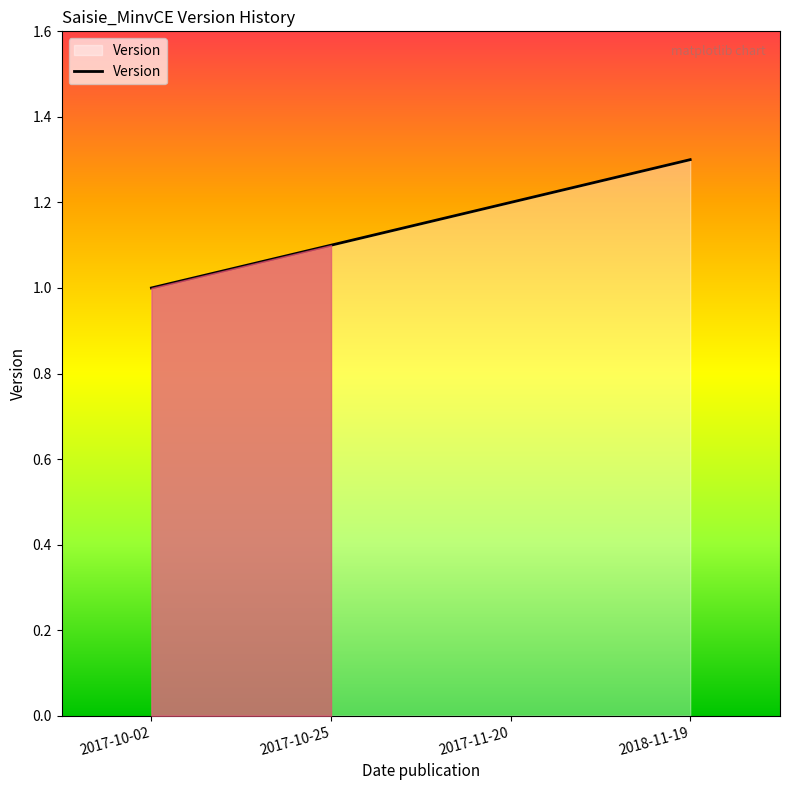

Which label corresponds to the largest value in the chart?

2018-11-19